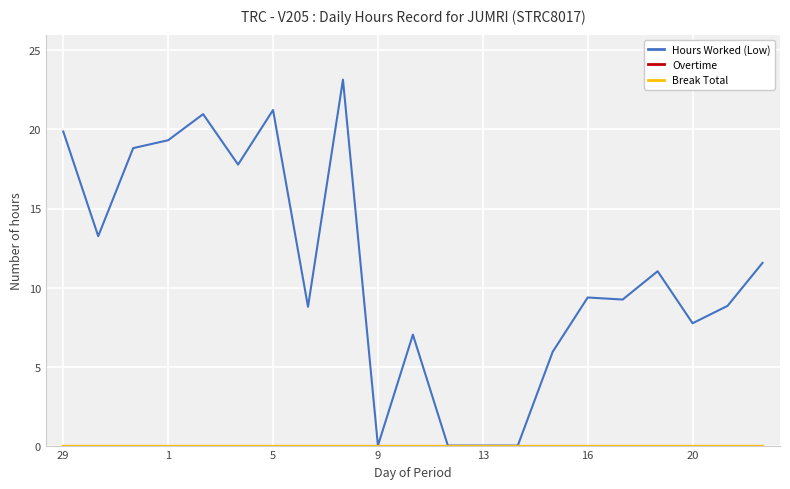

Is this an area chart (filled region under the line)?

No